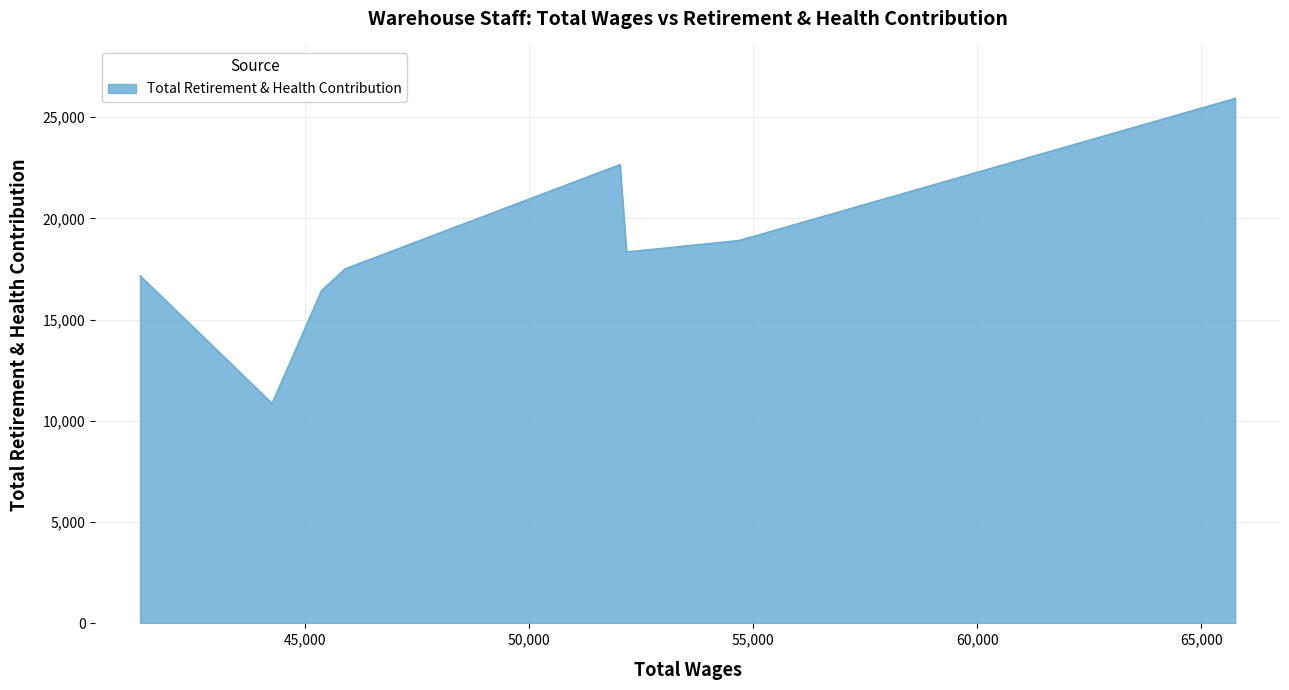

What is the minimum value shown in the chart?

10864